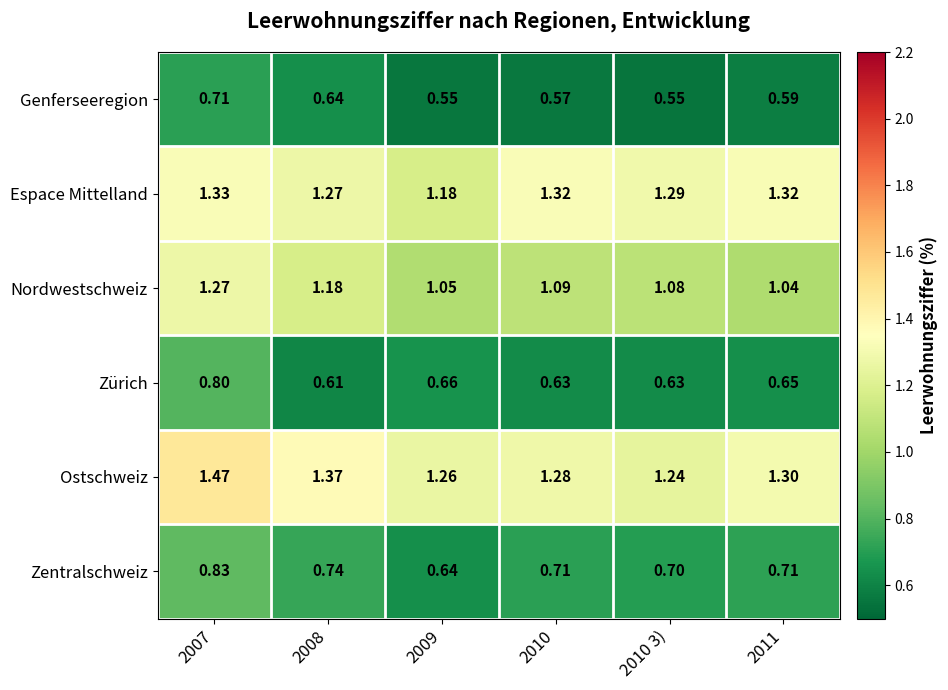

Is the value of Nordwestschweiz at 2009 greater than the value of Genferseeregion at 2009?

Yes